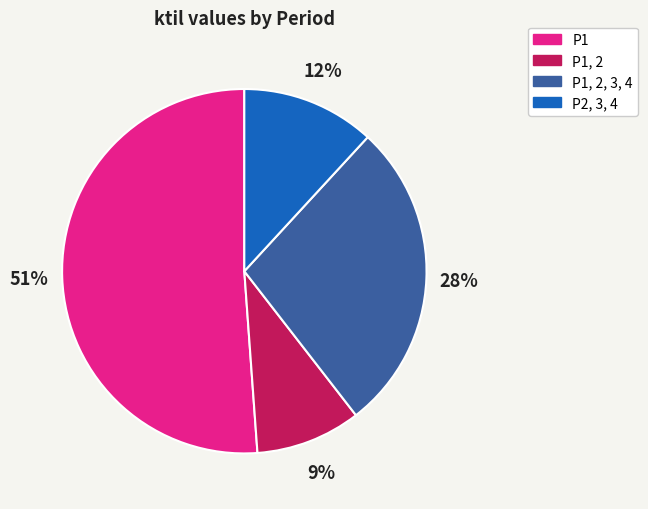

How many slices are in this pie chart?

4